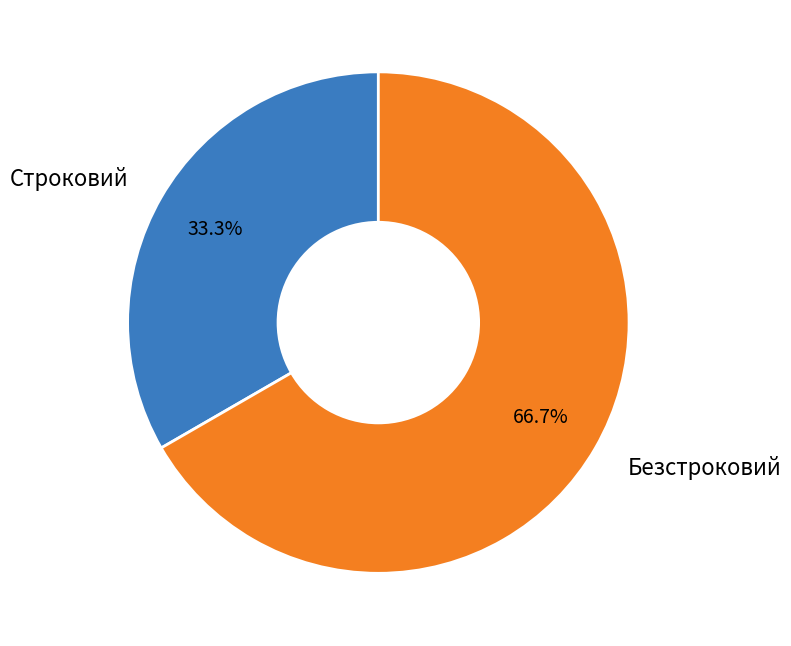

What percentage is the Безстроковий slice, to the nearest percent?

67%